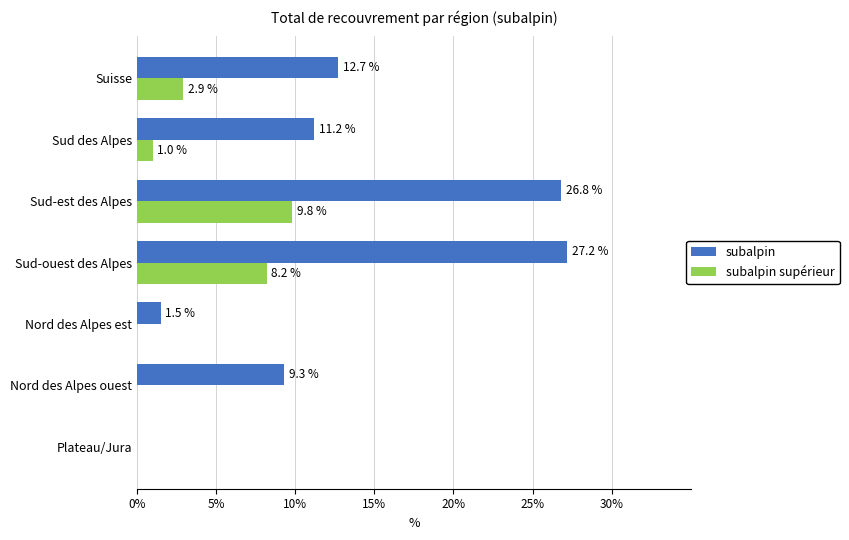

What is the sum of the subalpin values at Sud-est des Alpes and Nord des Alpes ouest?

36.1